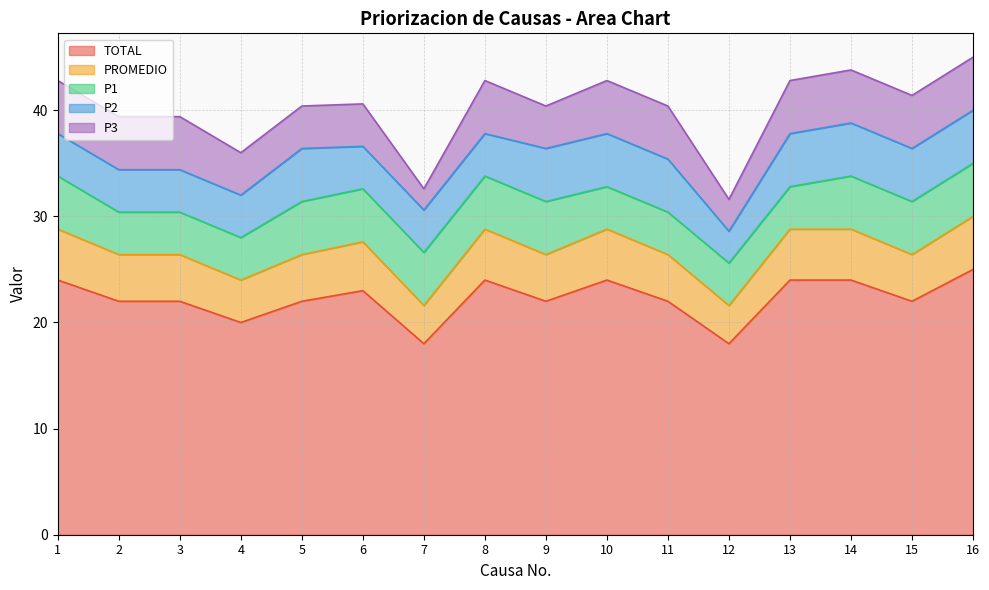

At which label does P3 reach its minimum?

7